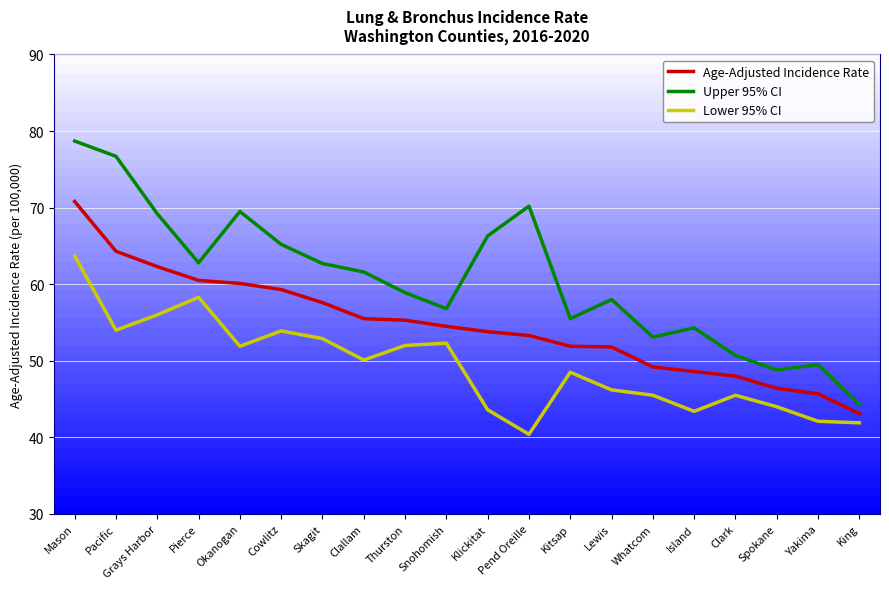

Where does the Upper 95% CI series first go above 61?

Mason